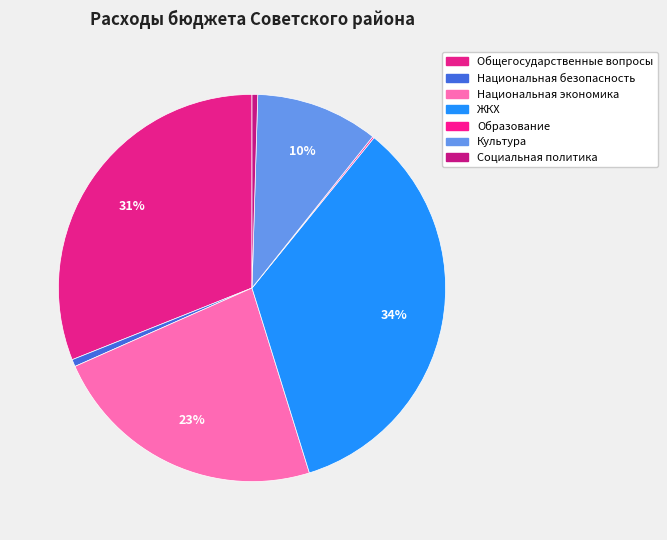

Which category has the smallest portion of the pie?

ОБРАЗОВАНИЕ